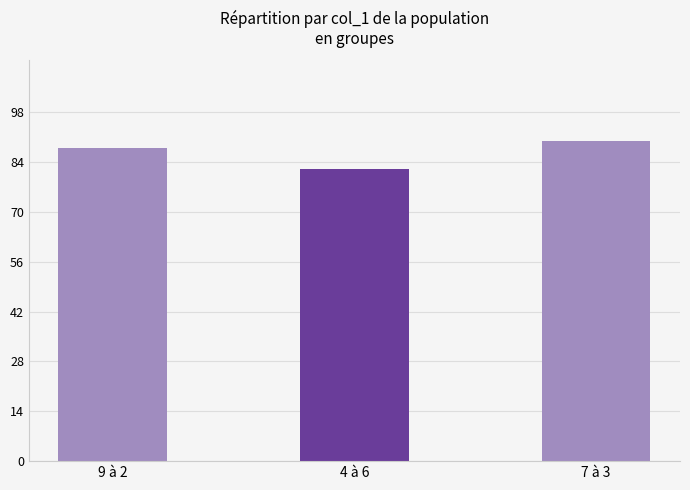

Reading left to right, extract all data points from this chart.

88	82	90